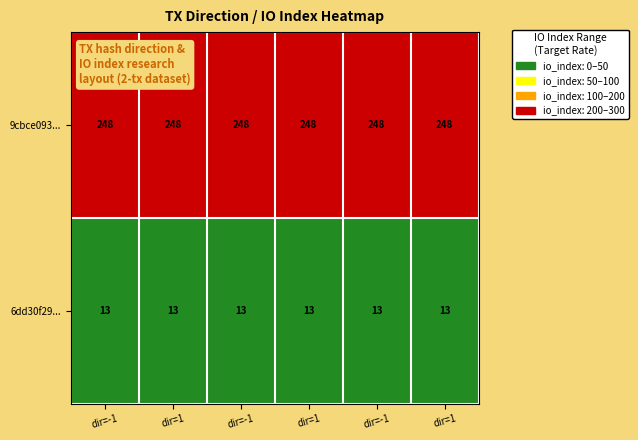

Count the number of data series in this chart.

2